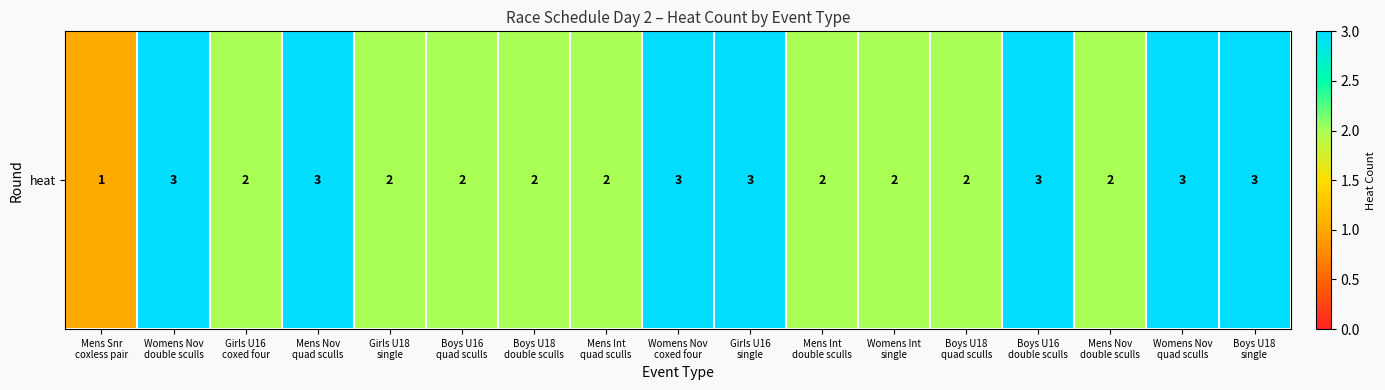

Where is the data nearest to the value 2?

Girls U16
coxed four